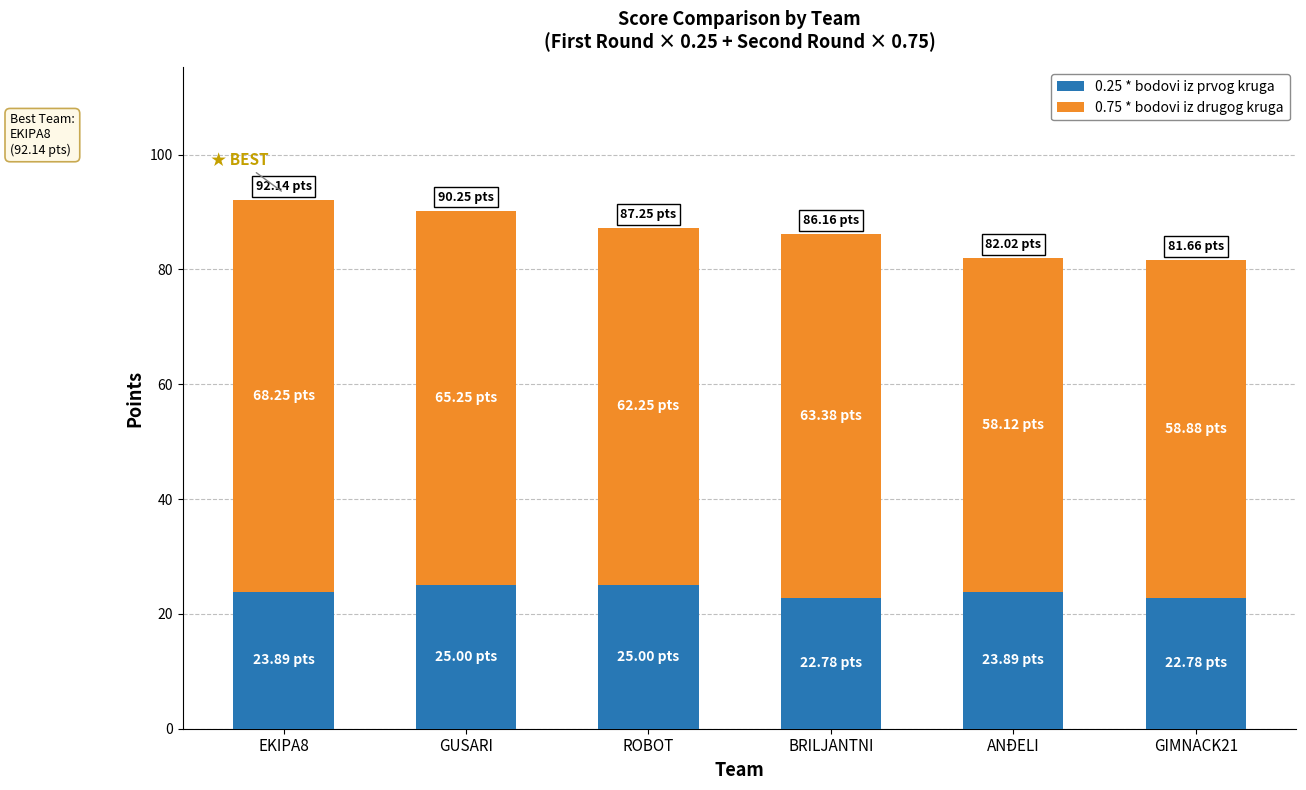

What is the sum of the 0.25 * bodovi iz prvog kruga values at GUSARI and BRILJANTNI?

47.8